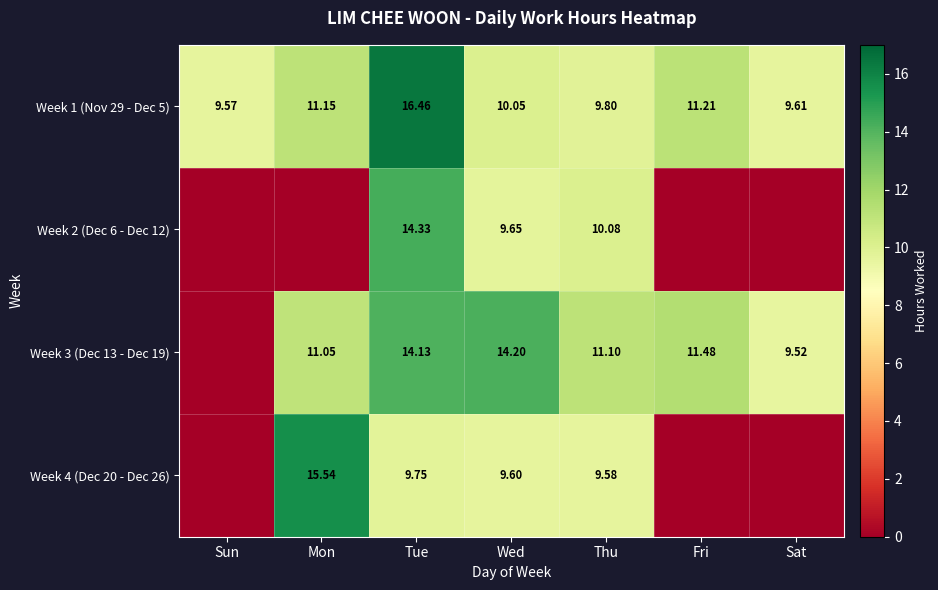

What is the spread (max minus min) of values at Thu?

1.5